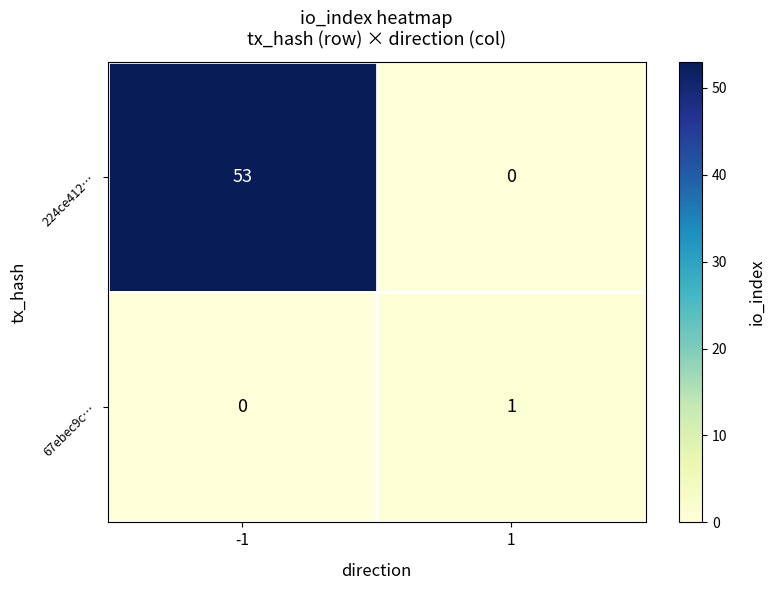

The 224ce412… series shows -25 at 1. True or false?

False